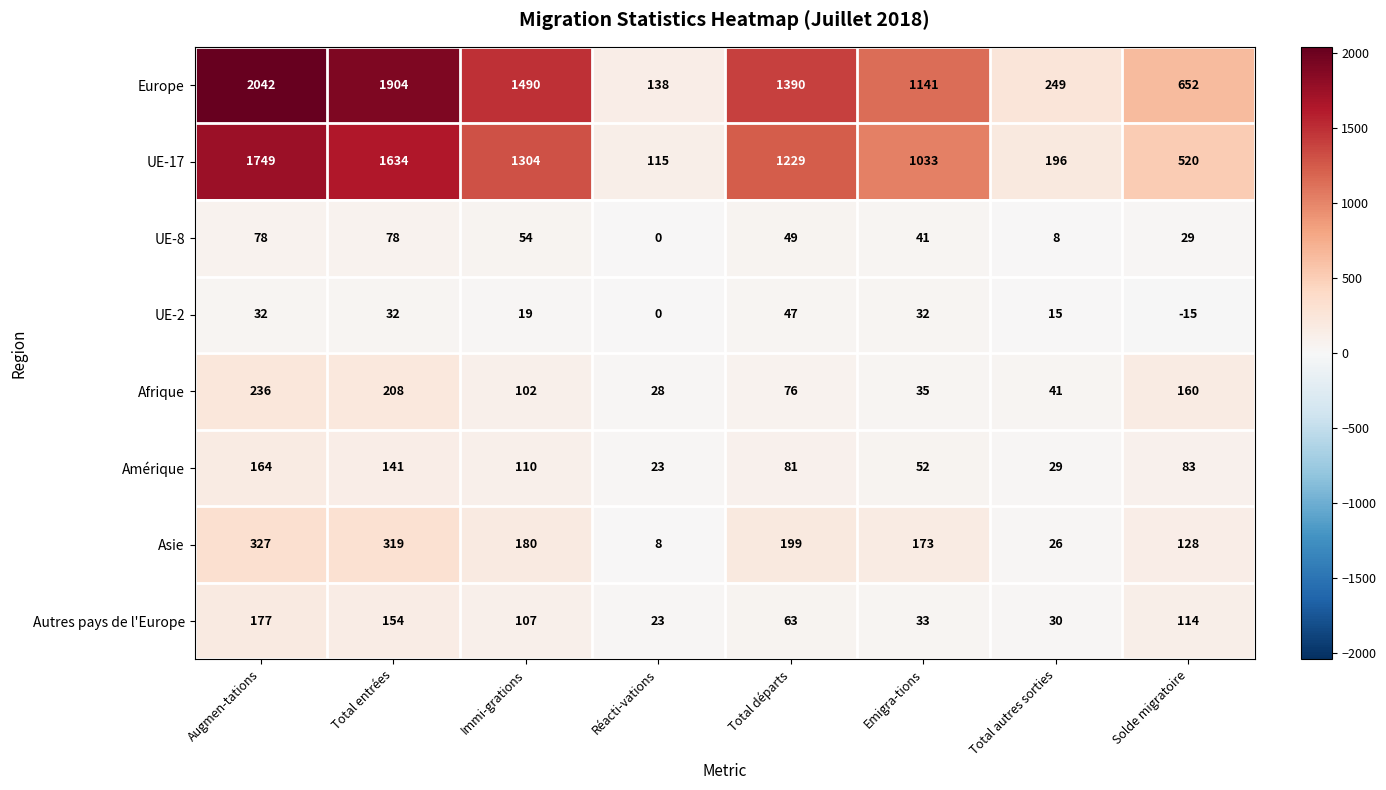

What is the sum of the Asie values at Augmen-tations and Solde migratoire?

455